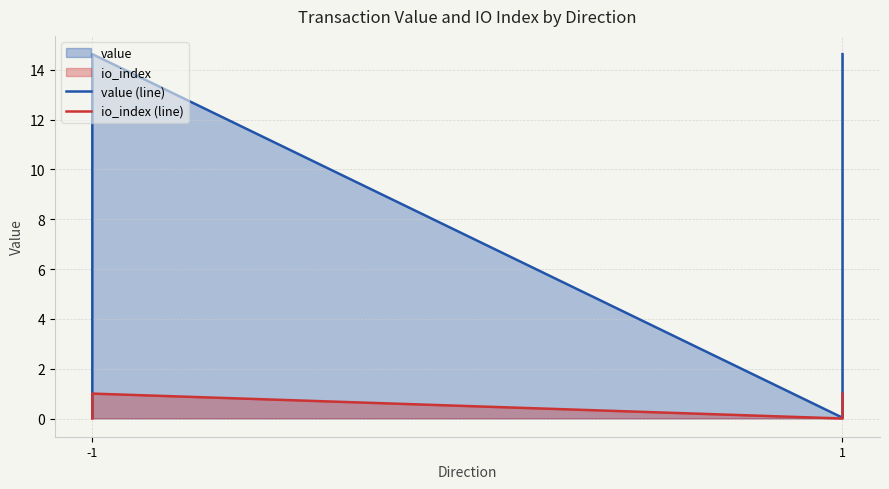

True or false: io_index (line) has more than 2 points higher than both neighbors.

False